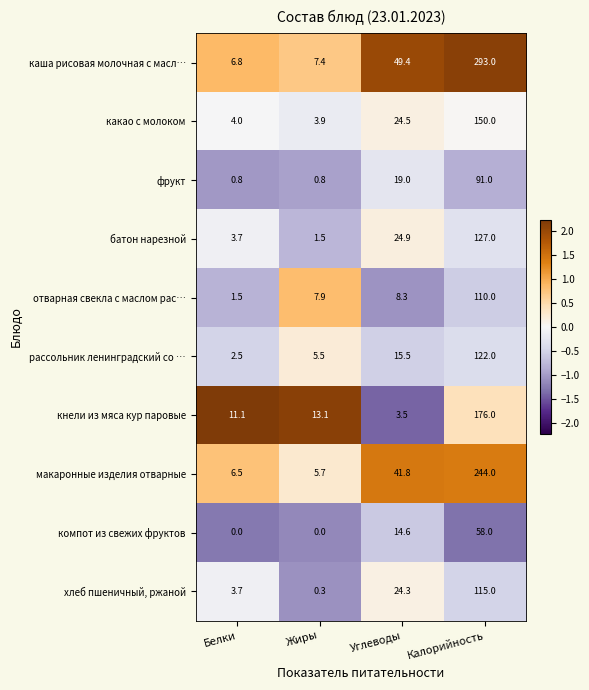

At which category is the sum across all series the highest?

Калорийность